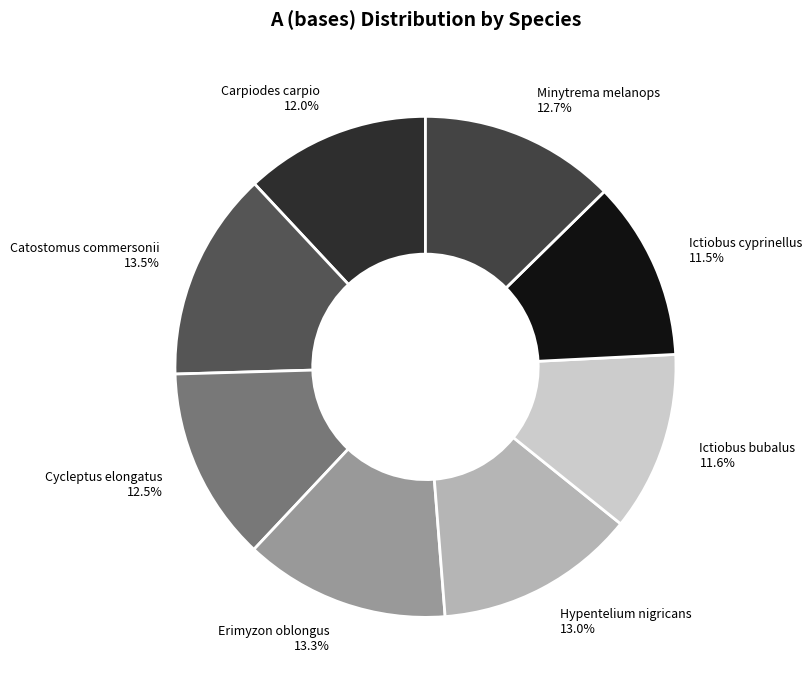

What percentage is the Ictiobus bubalus slice, to the nearest percent?

12%